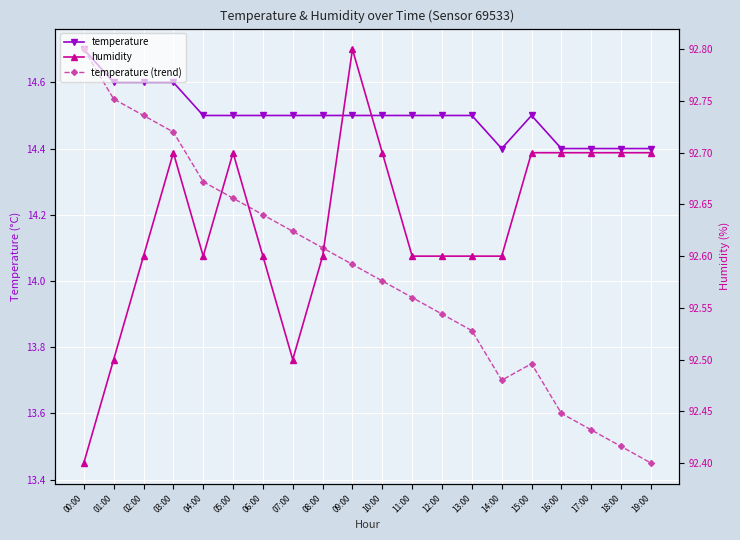

How many distinct data groups are displayed?

3